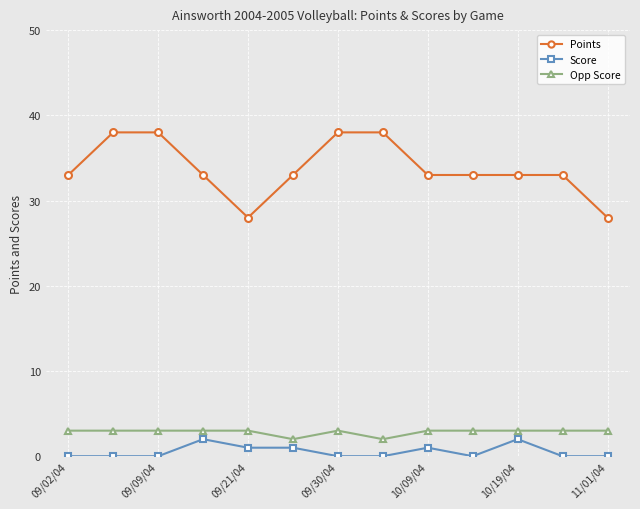

True or false: Points and Opp Score intersect in this chart.

False